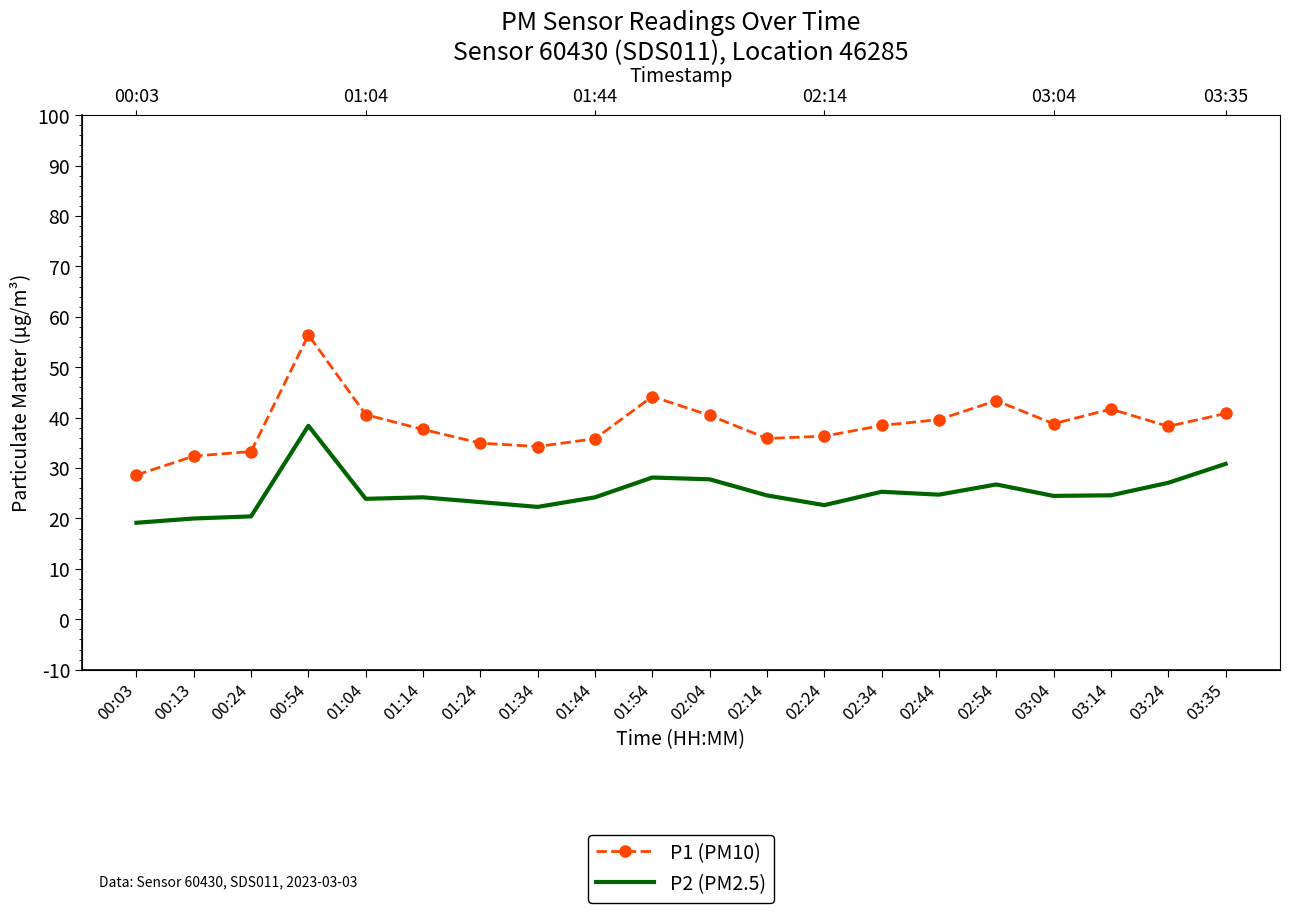

At which label does P2 (PM2.5) first exceed 24?

00:54